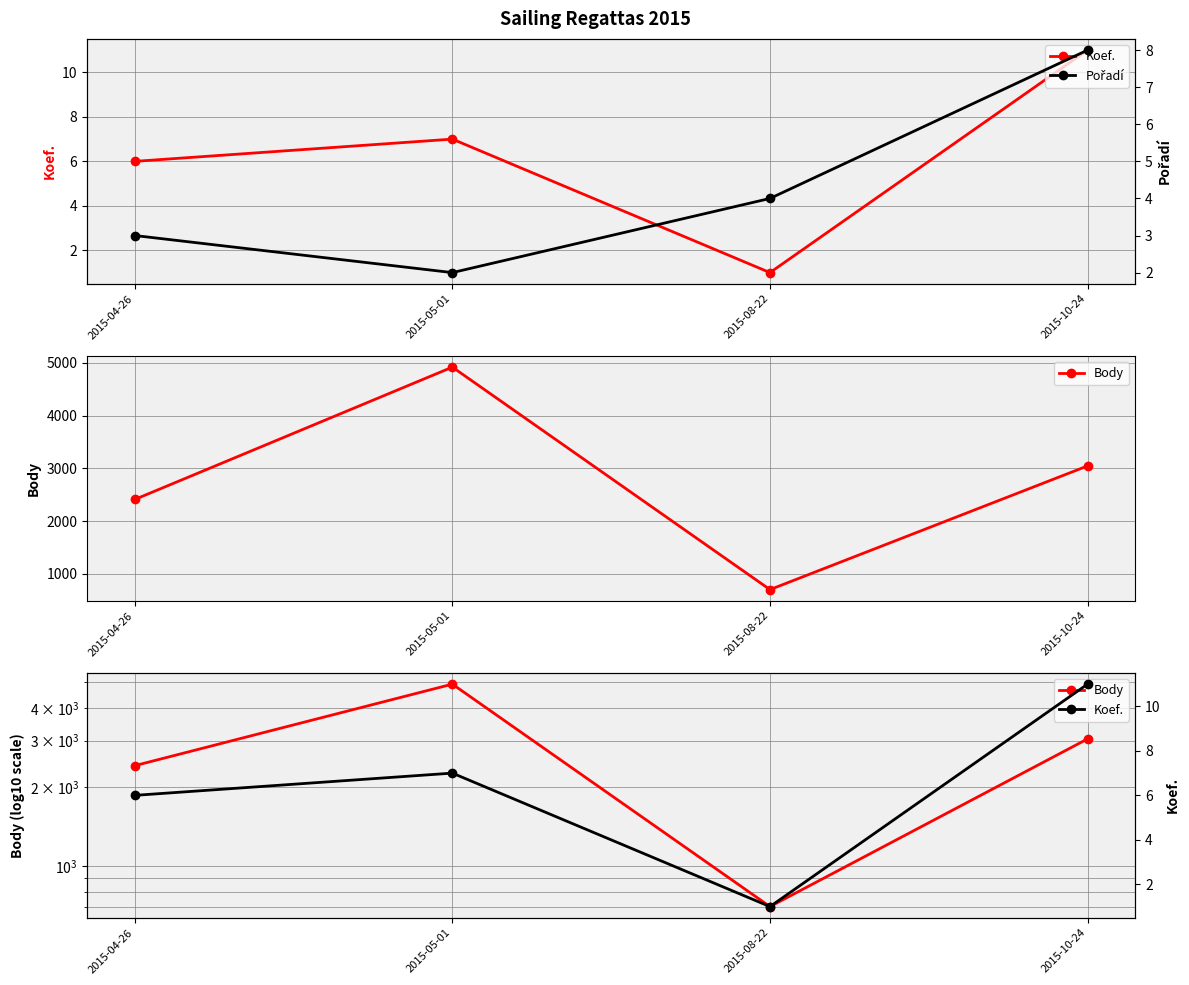

Reading left to right, what are all the values shown in this chart?

Koef.: 2015-04-26=6	2015-05-01=7	2015-08-22=1	2015-10-24=11
Body: 2015-04-26=2412	2015-05-01=4921	2015-08-22=703	2015-10-24=3048
Pořadí: 2015-04-26=3	2015-05-01=2	2015-08-22=4	2015-10-24=8